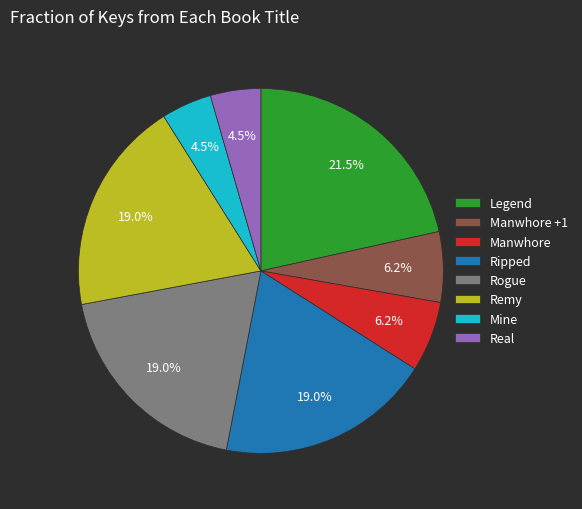

How many slices are in this pie chart?

8